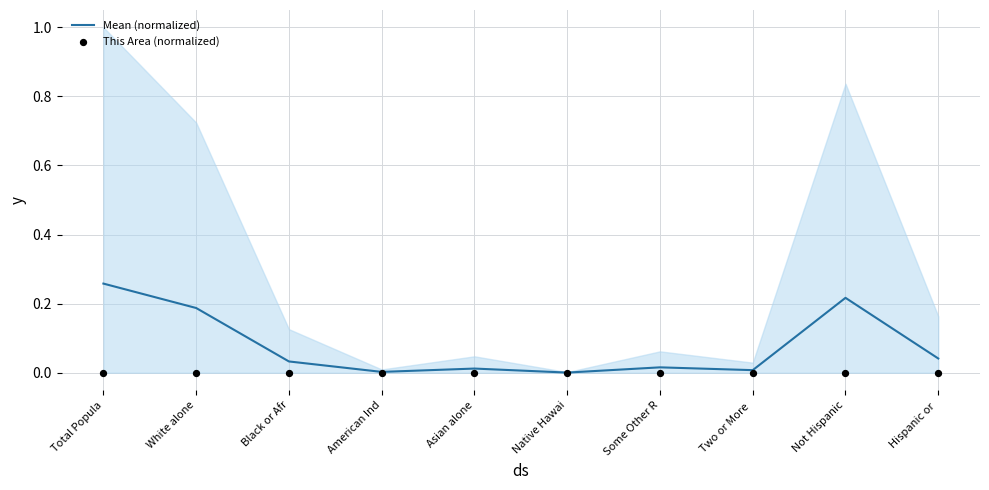

Which series has the largest total across all categories?

Mean (normalized)